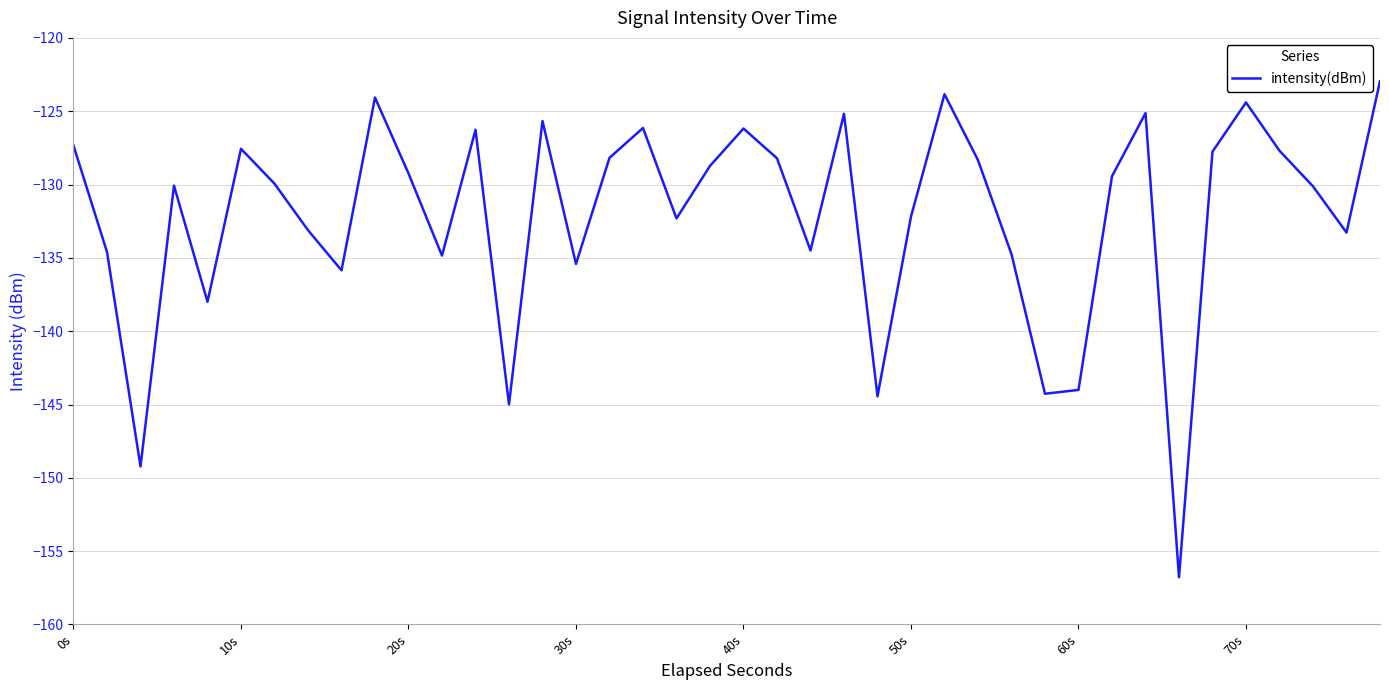

What is the difference between the maximum and minimum values?

33.8